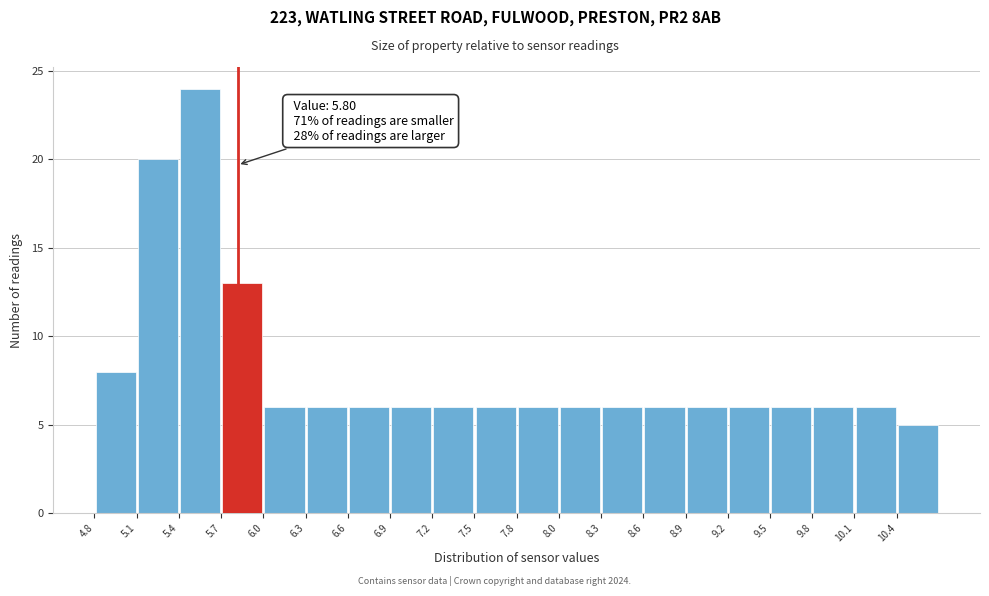

Over which range of the x-axis is the bar tallest?

5.390 to 5.685